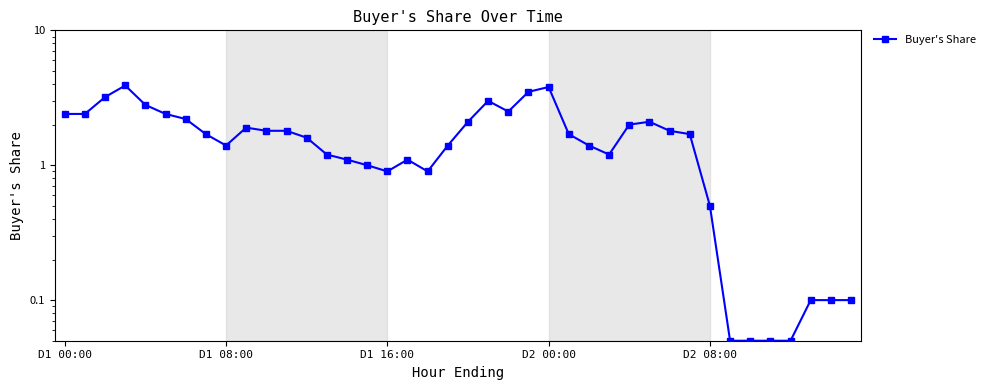

What is the value of the 7th point from the left?

2.2